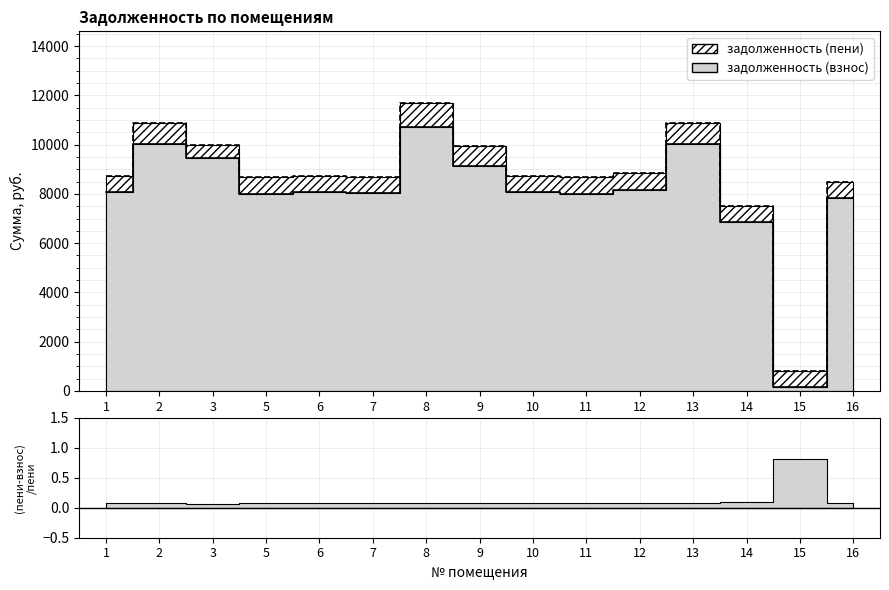

Read the задолженность (взнос) value at 11.

7996.0